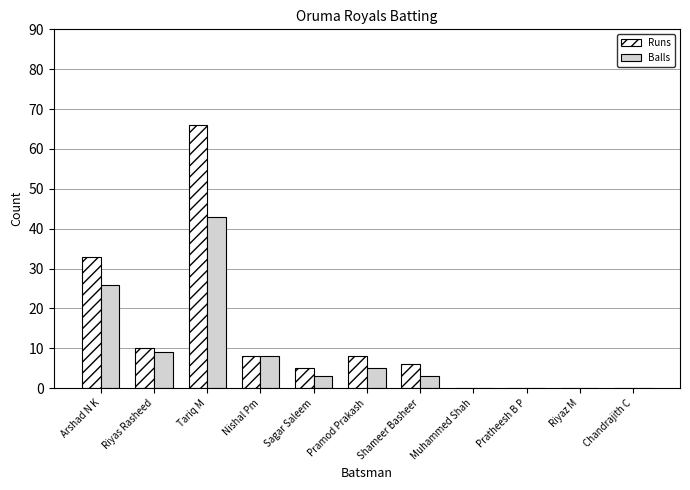

What are all the series names shown in the legend?

Runs, Balls